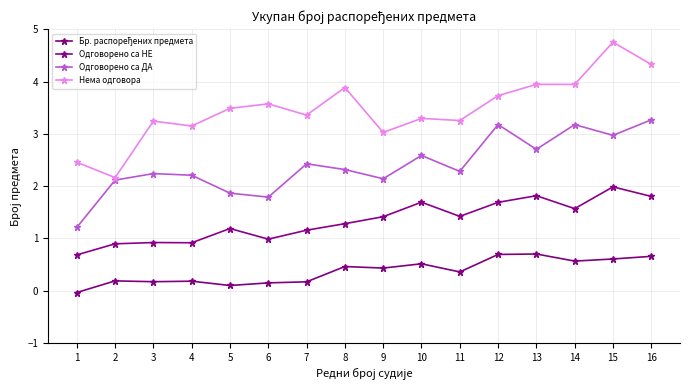

True or false: Нема одговора has a value of 1.8 at 13.

False